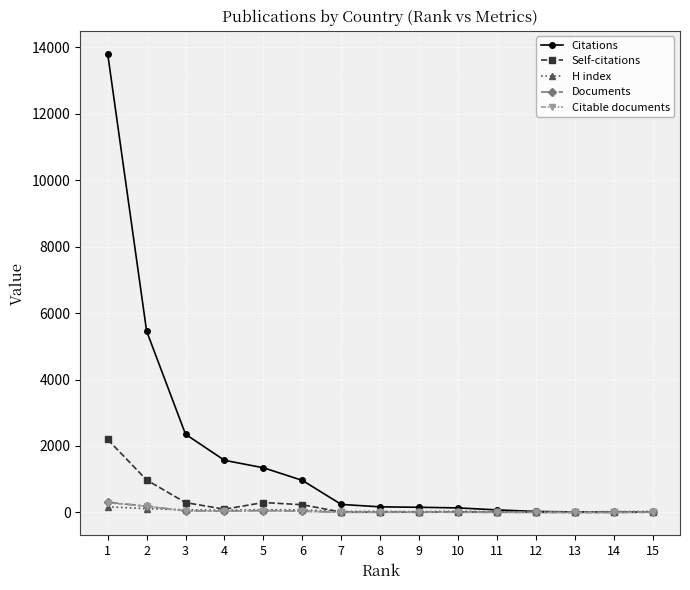

At which category is the sum across all series the highest?

1